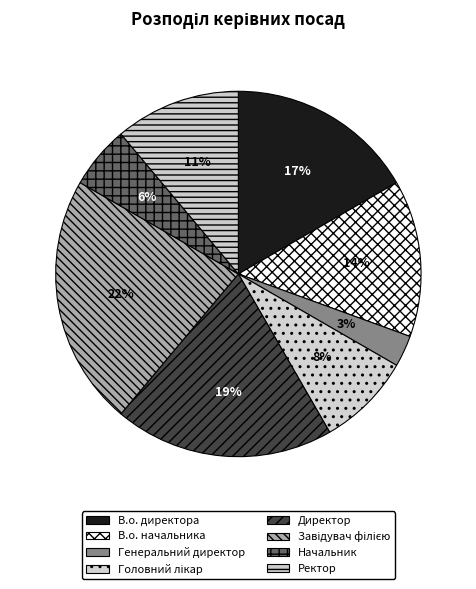

Count the number of slices in the pie.

8